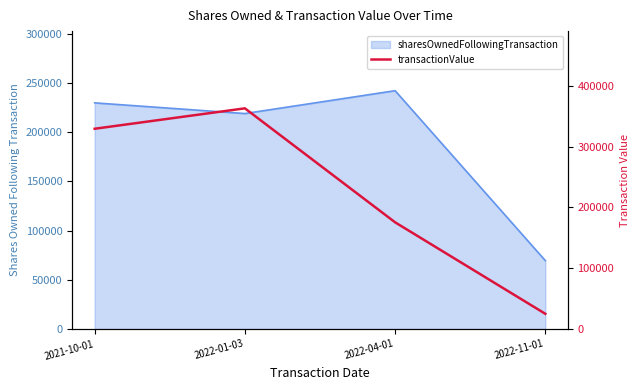

Which label corresponds to the largest value in the chart?

2022-01-03